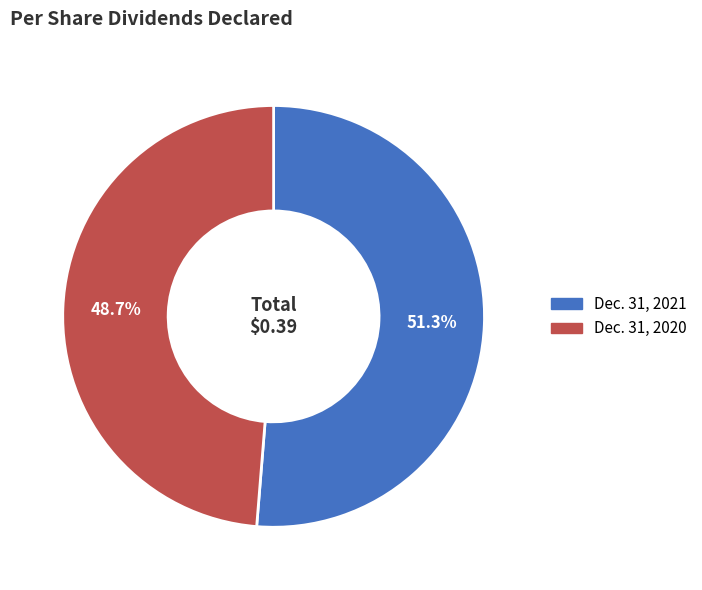

Is Dec. 31, 2020 the majority of the pie?

No